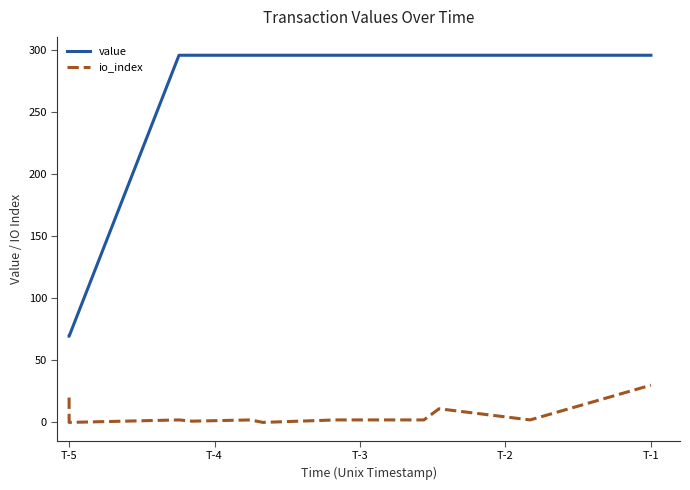

True or false: value and io_index intersect in this chart.

False